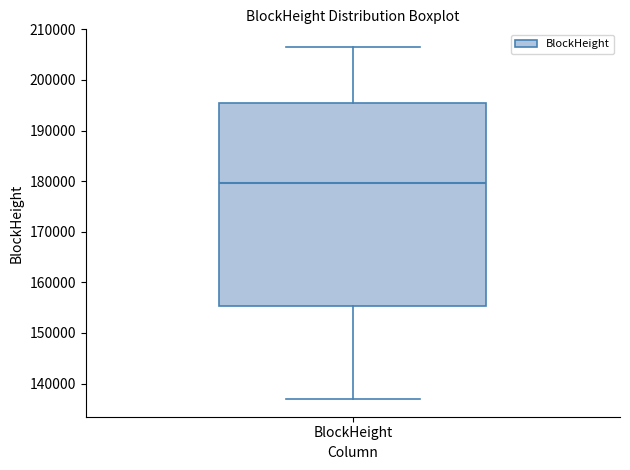

Transcribe this box plot: give where the median line is, the range the box spans, and where the two whiskers end, as read against the y-axis. The values are not printed on the chart, so give them approximately, as read against the axis.

median 180000, box 155000 to 195000, whiskers 137000 to 207000